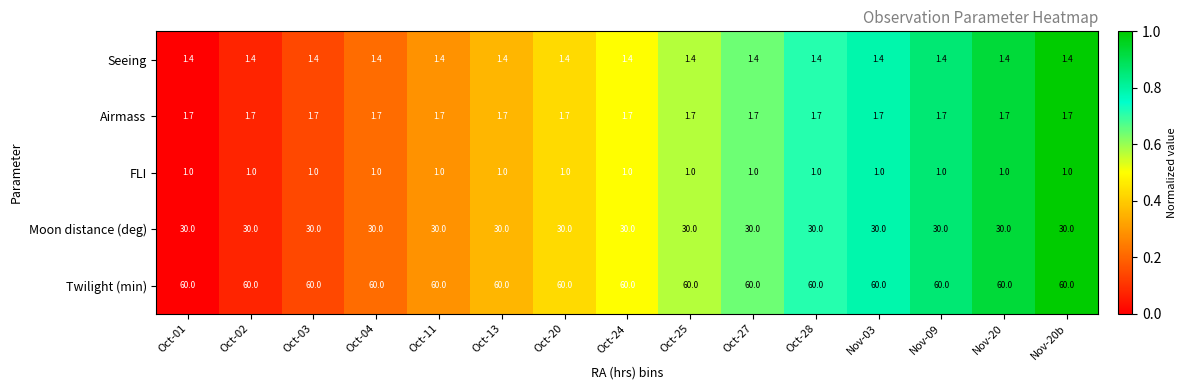

What is the average value of the Seeing series?

1.4